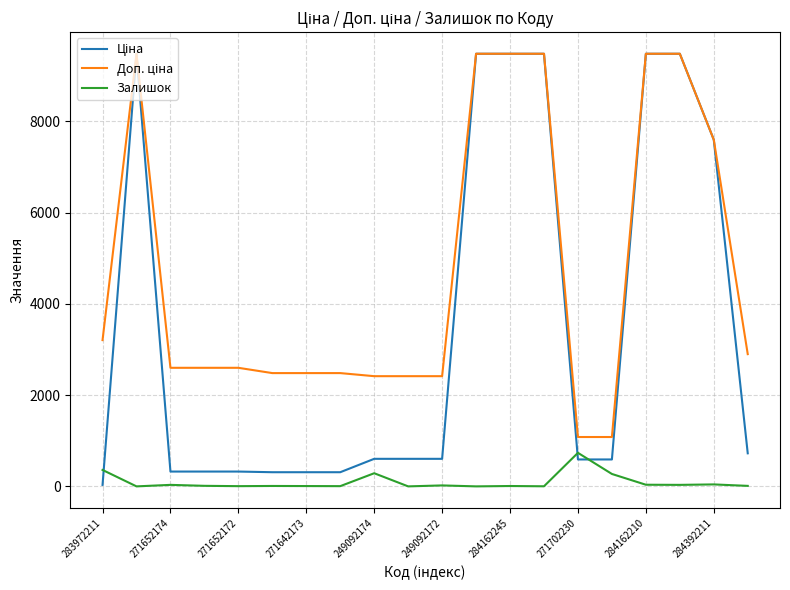

Is this an area chart (filled region under the line)?

No